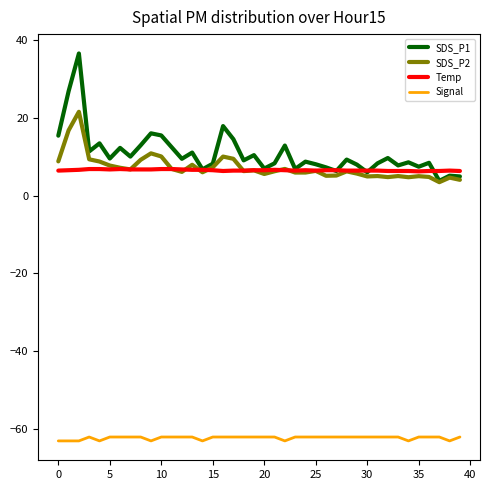

List the series in order of their peak value, highest first.

SDS_P1, SDS_P2, Temp, Signal